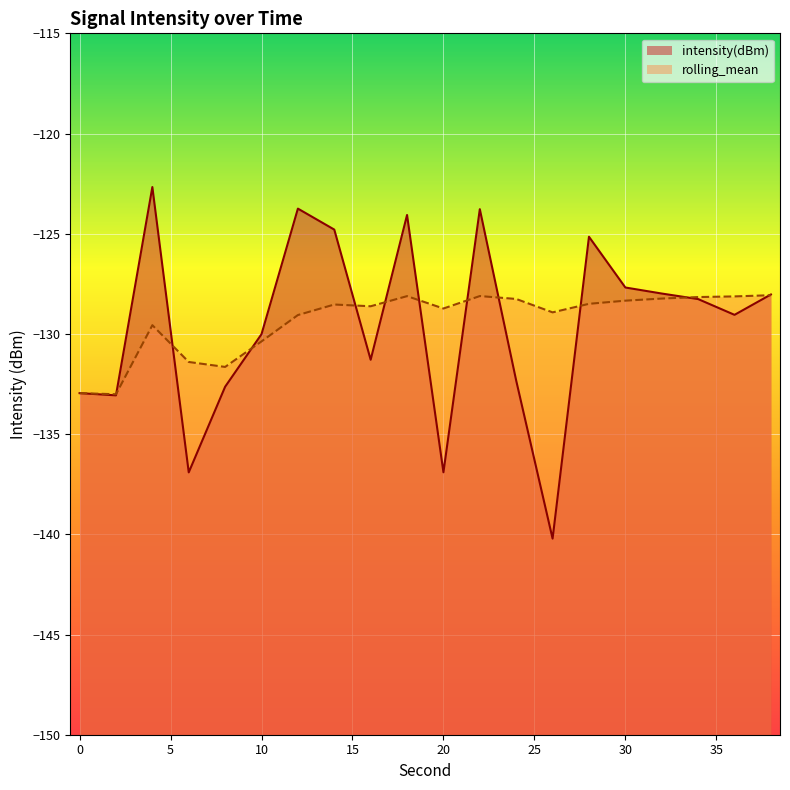

Which series has the largest total across all categories?

rolling_mean